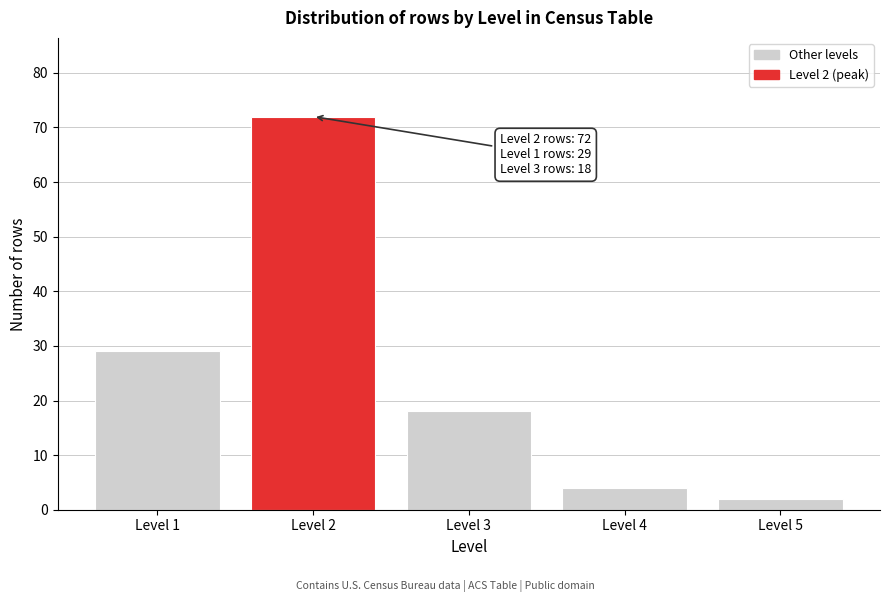

Reading left to right, extract all data points from this chart.

29	72	18	4	2